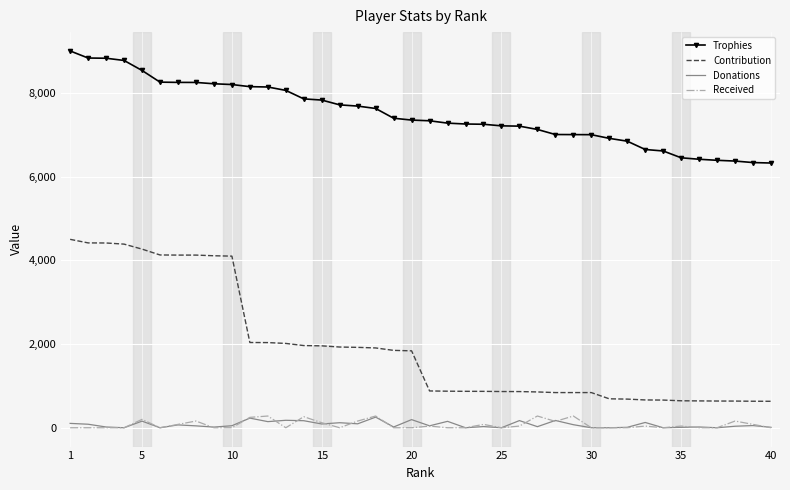

True or false: Contribution and Received intersect in this chart.

False